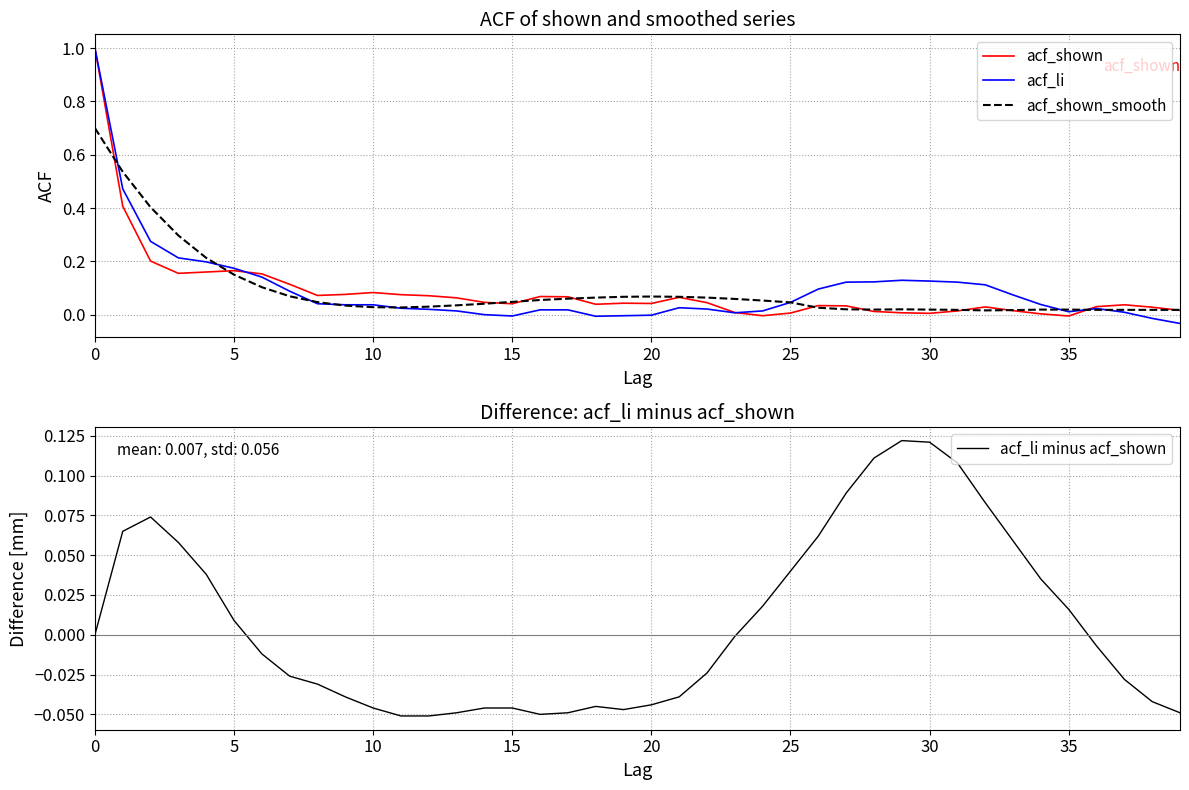

True or false: acf_li and acf_shown cross at least once.

True